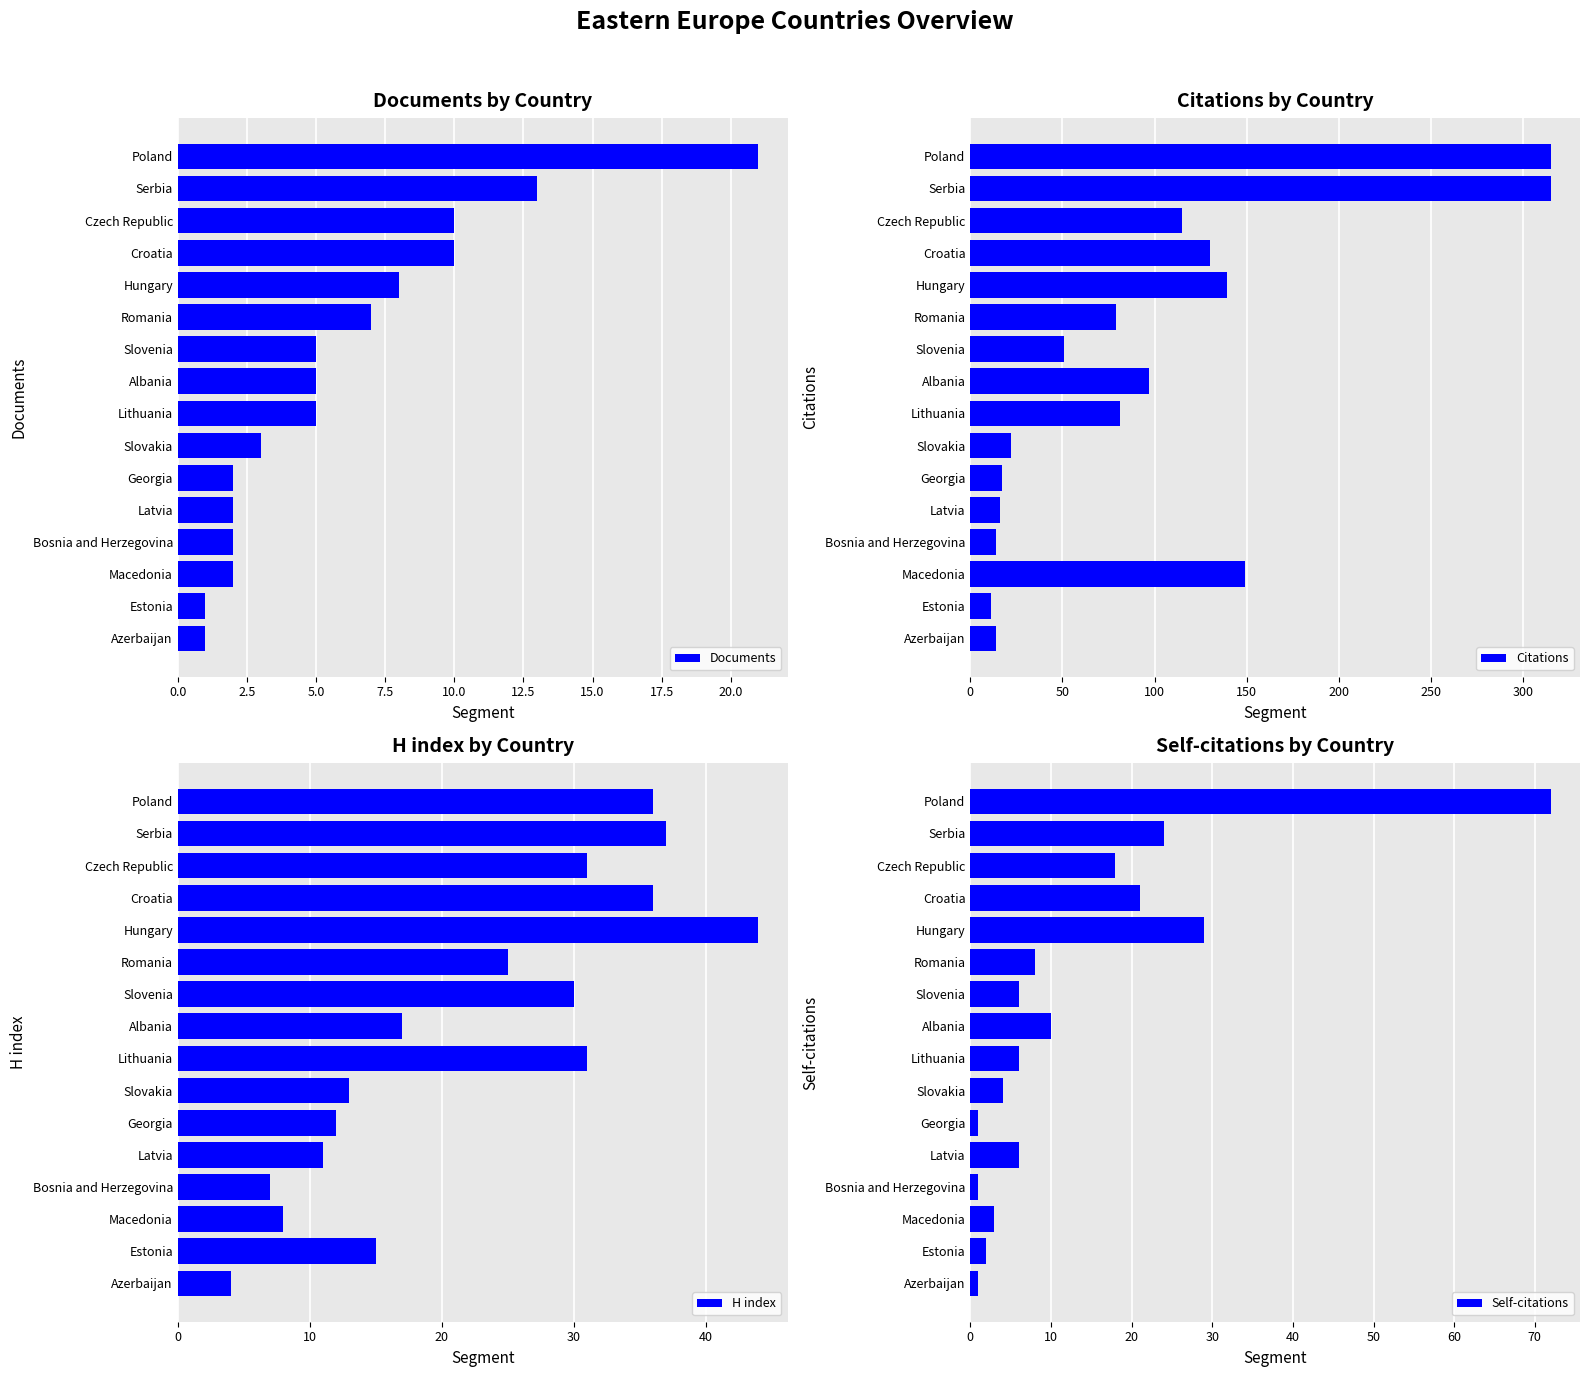

At which label does Self-citations reach its peak?

Poland